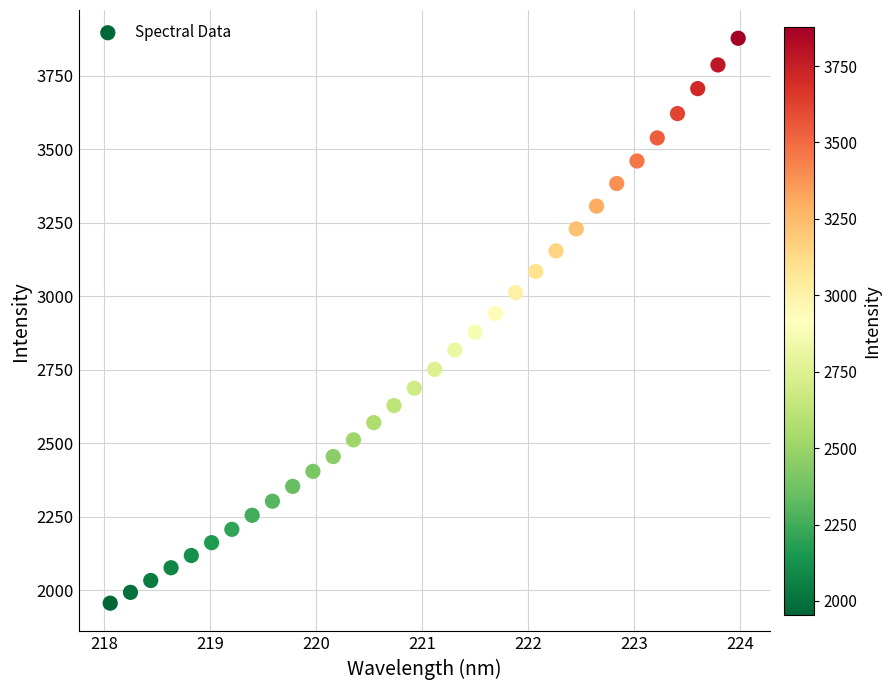

What is the range of Y values (max minus min)?

1923.2